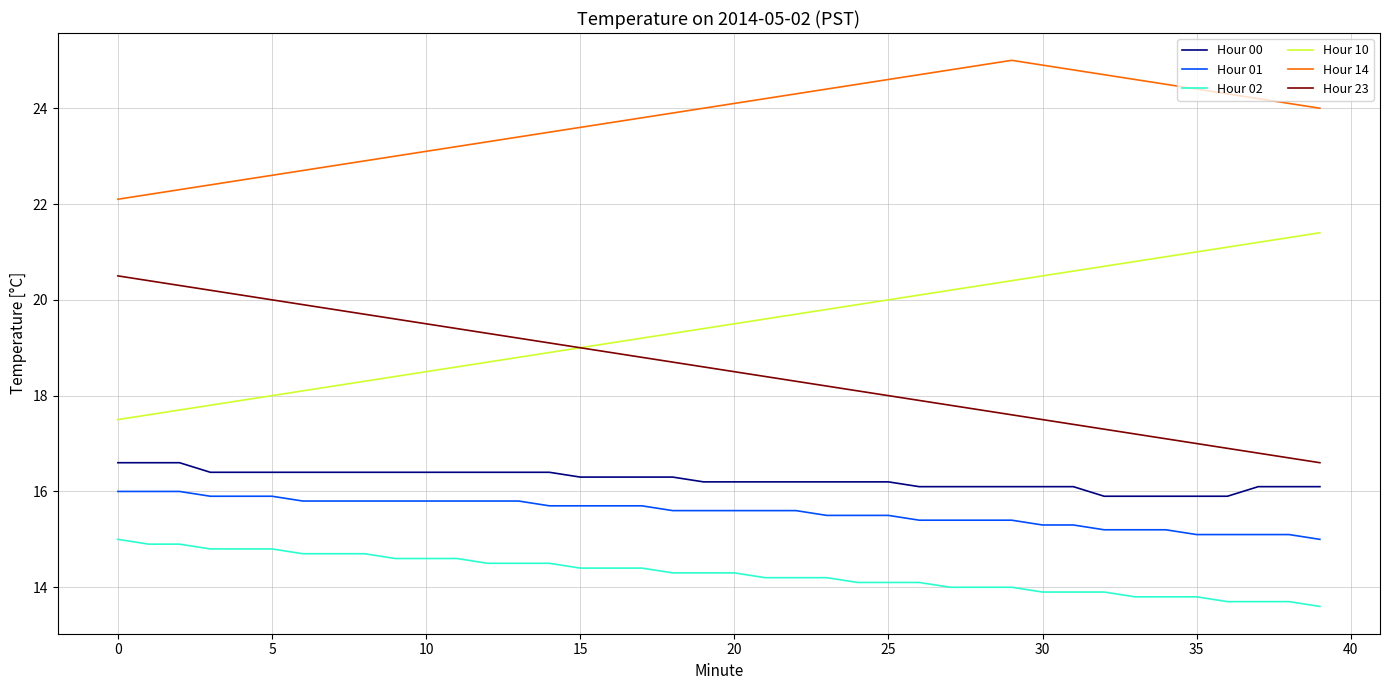

True or false: Hour 00 and Hour 14 cross at least once.

False